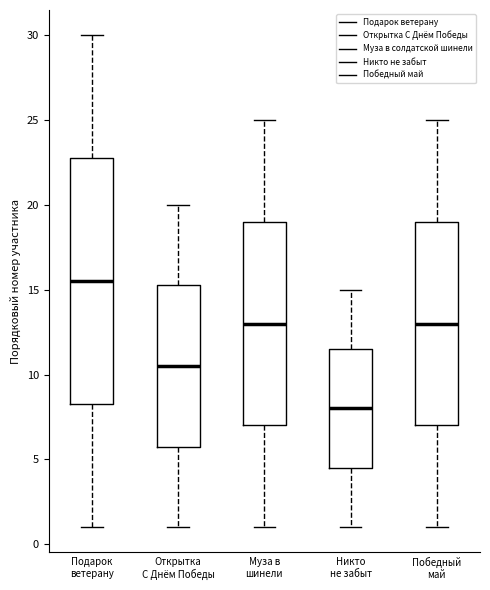

Which box is the tallest, from its lower edge to its upper edge?

Подарок ветерану